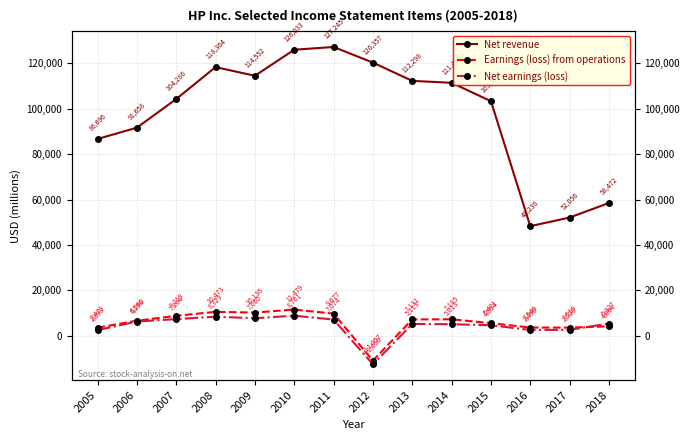

List the labels in order of Earnings (loss) from operations value, largest first.

2010, 2008, 2009, 2011, 2007, 2014, 2013, 2006, 2015, 2018, 2016, 2017, 2005, 2012